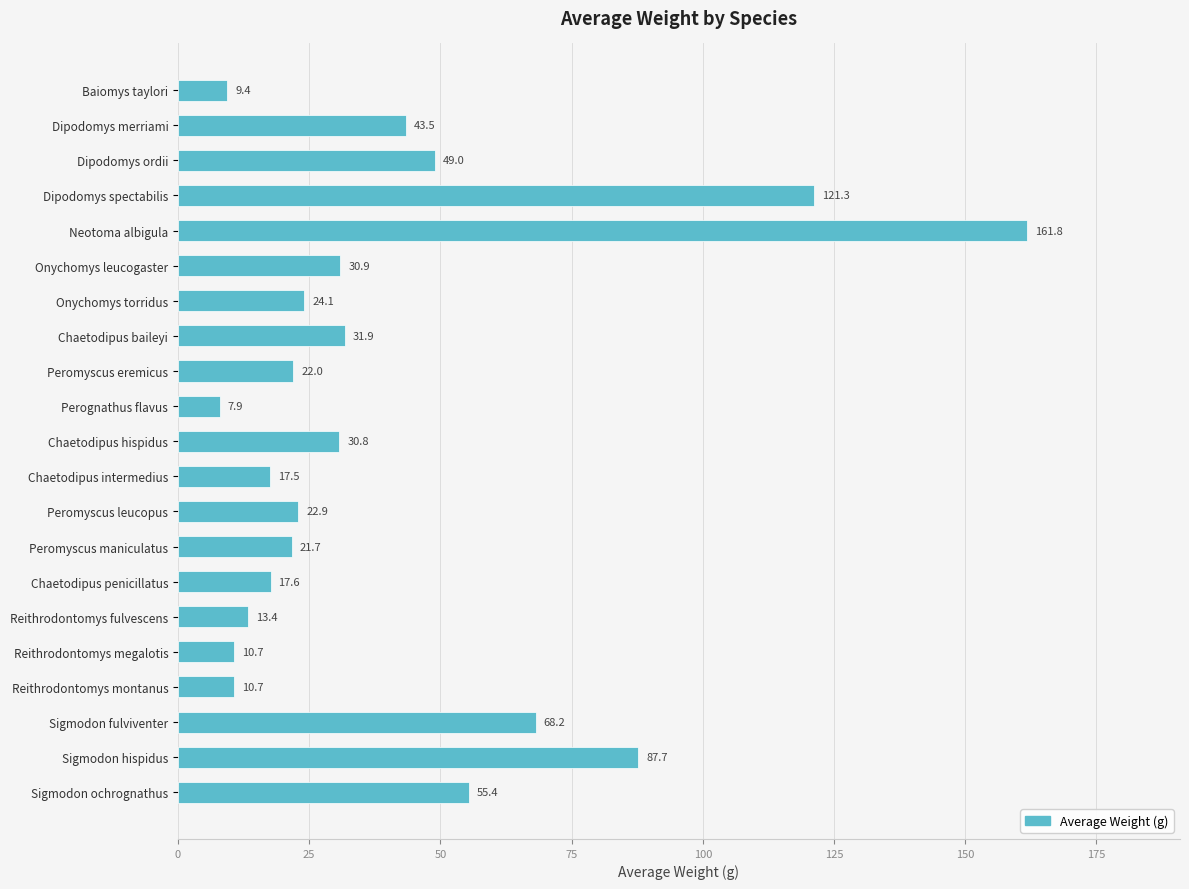

What is the change in value from Chaetodipus baileyi to Reithrodontomys fulvescens?

-18.5